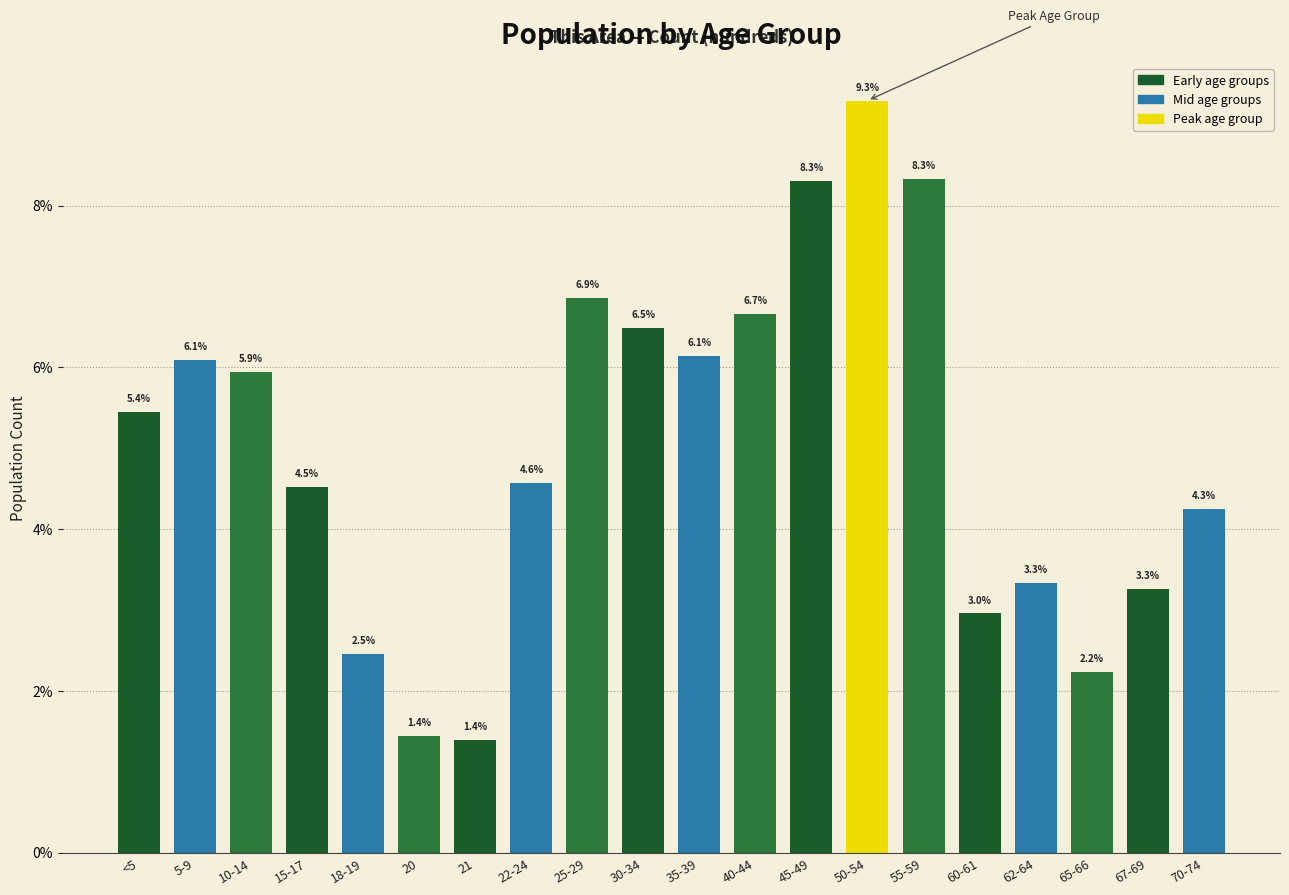

Reading left to right, extract all data points from this chart.

5.4	6.1	5.9	4.5	2.5	1.4	1.4	4.6	6.9	6.5	6.1	6.7	8.3	9.3	8.3	3.0	3.3	2.2	3.3	4.3